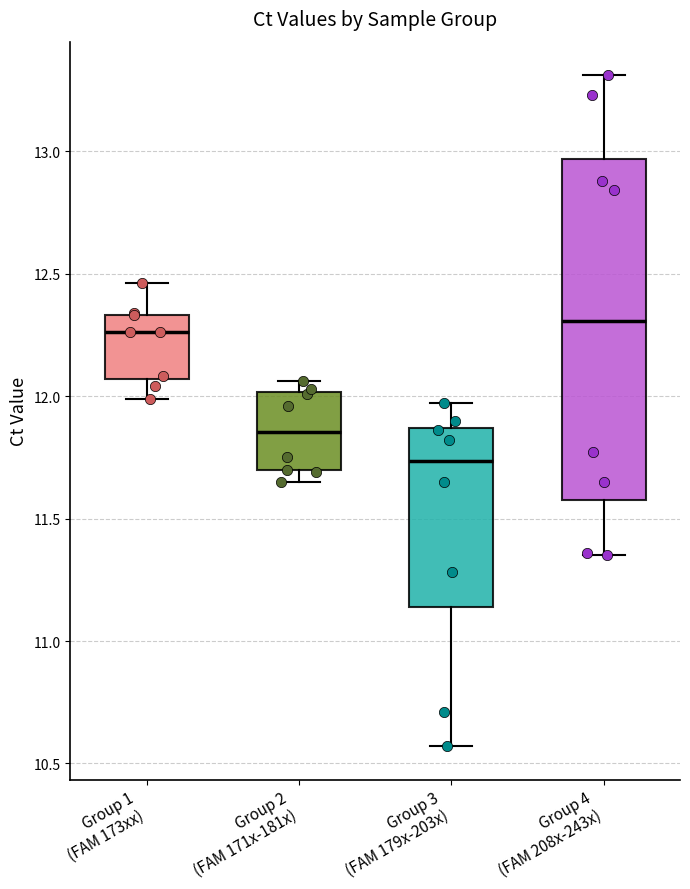

Reading left to right, read every box against the y-axis: the position of its median line, the range the box covers, and the ends of its whiskers. The values are not printed on the chart, so give them approximately, as read against the axis.

Group 1 (FAM 173xx): median 12.25, box 12.05 to 12.35, whiskers 12.00 to 12.45
Group 2 (FAM 171x-181x): median 11.85, box 11.70 to 12.00, whiskers 11.65 to 12.05
Group 3 (FAM 179x-203x): median 11.75, box 11.15 to 11.85, whiskers 10.55 to 11.95
Group 4 (FAM 208x-243x): median 12.30, box 11.60 to 12.95, whiskers 11.35 to 13.30